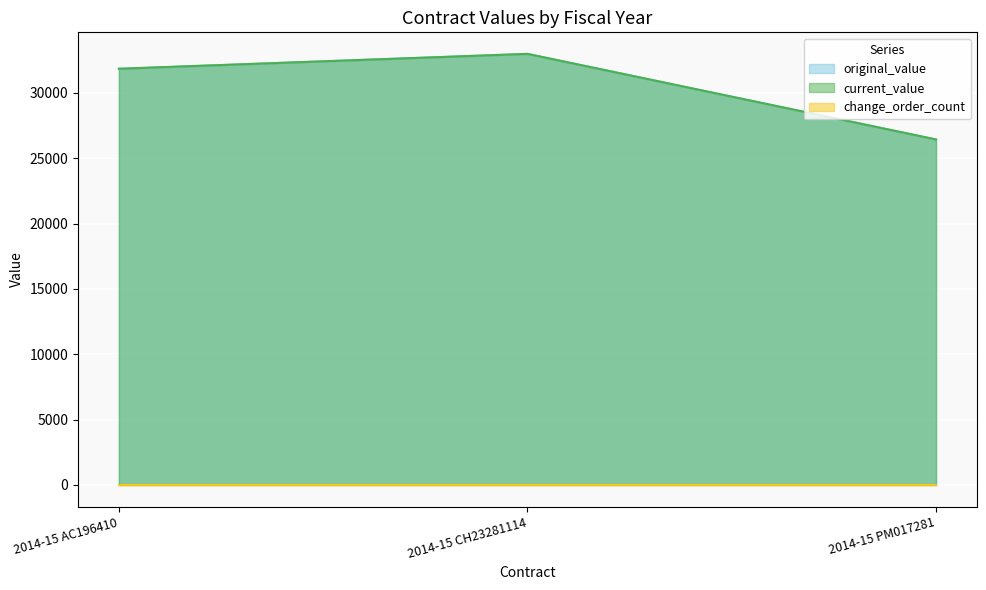

At which category is the sum across all series the highest?

2014-15 CH23281114